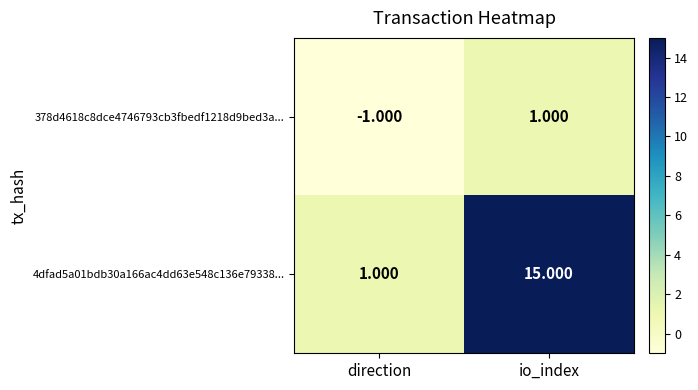

Between direction and io_index, which series saw the biggest shift?

4dfad5a01bdb30a166ac4dd63e548c136e79338...